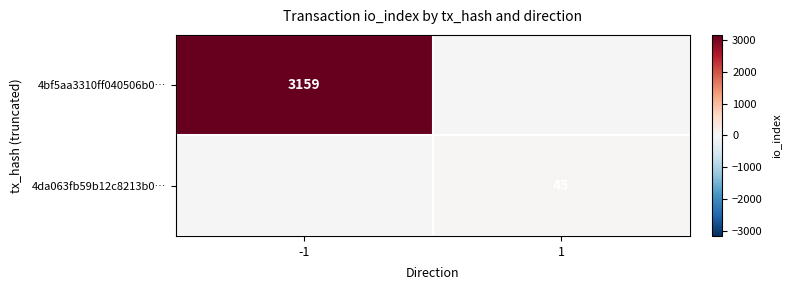

Is it true that 4da063fb59b12c8213b0… equals 63 at 1?

False